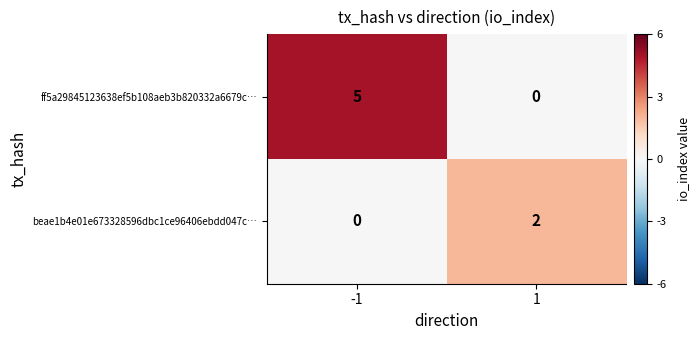

Is it true that beae1b4e01e673328596dbc1ce96406ebdd047c… equals 2 at 1?

True